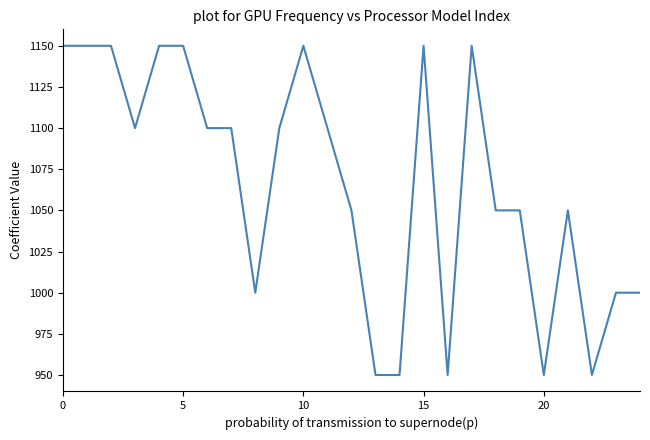

What is the difference between the maximum and minimum values?

200